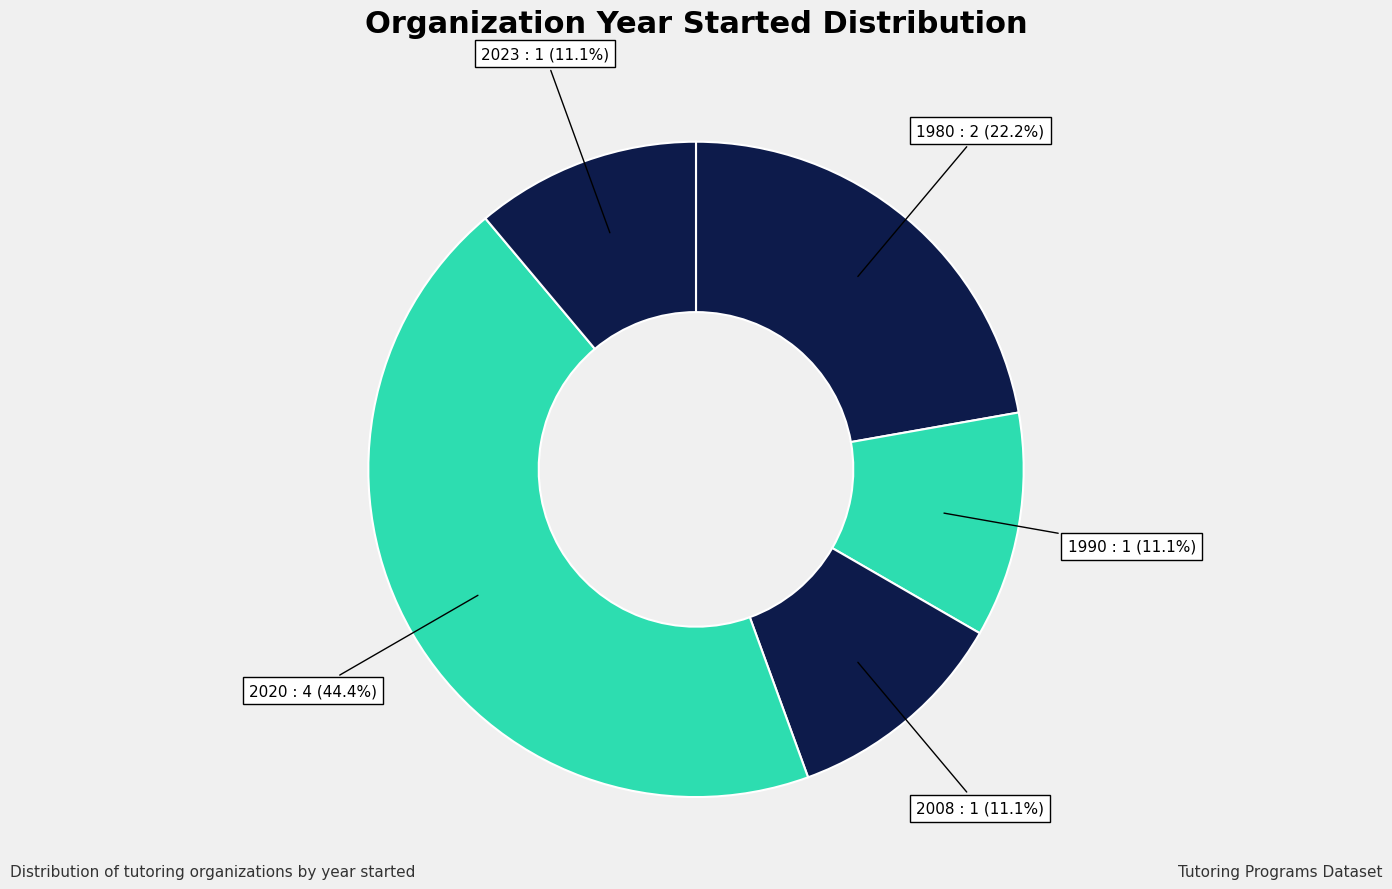

How many slices are in this pie chart?

5